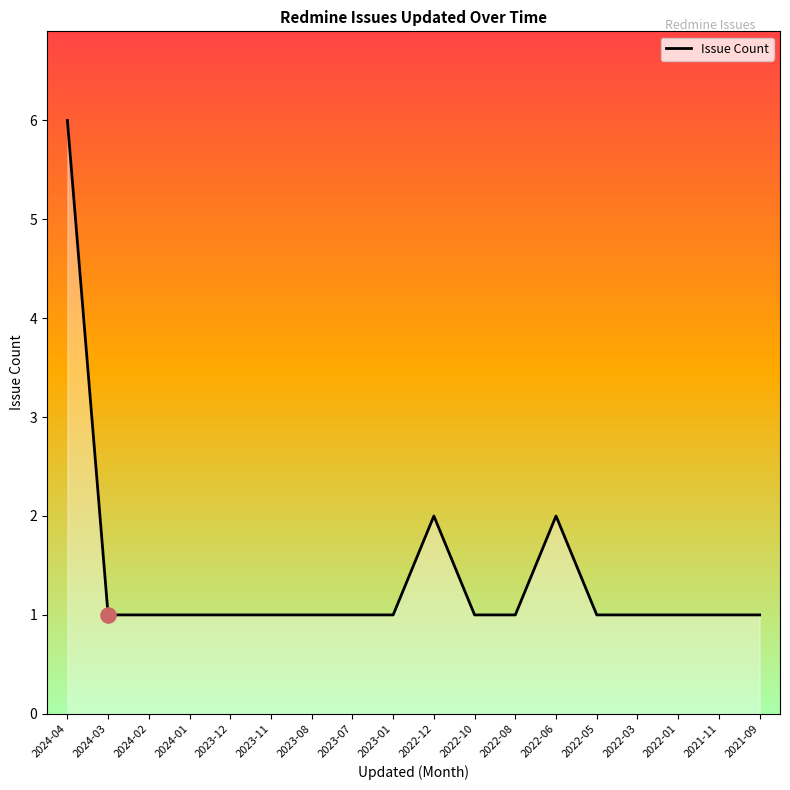

What is the ratio of the value at 2023-01 to the value at 2024-03?

1.0